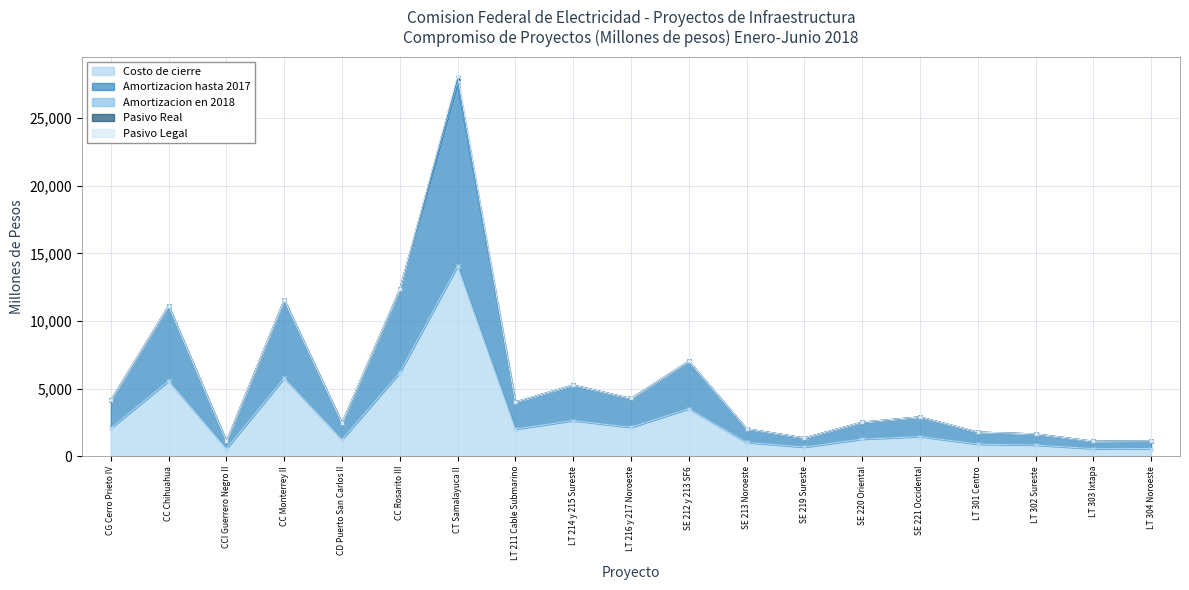

What is the total value across all series at CC Chihuahua?

11125.3